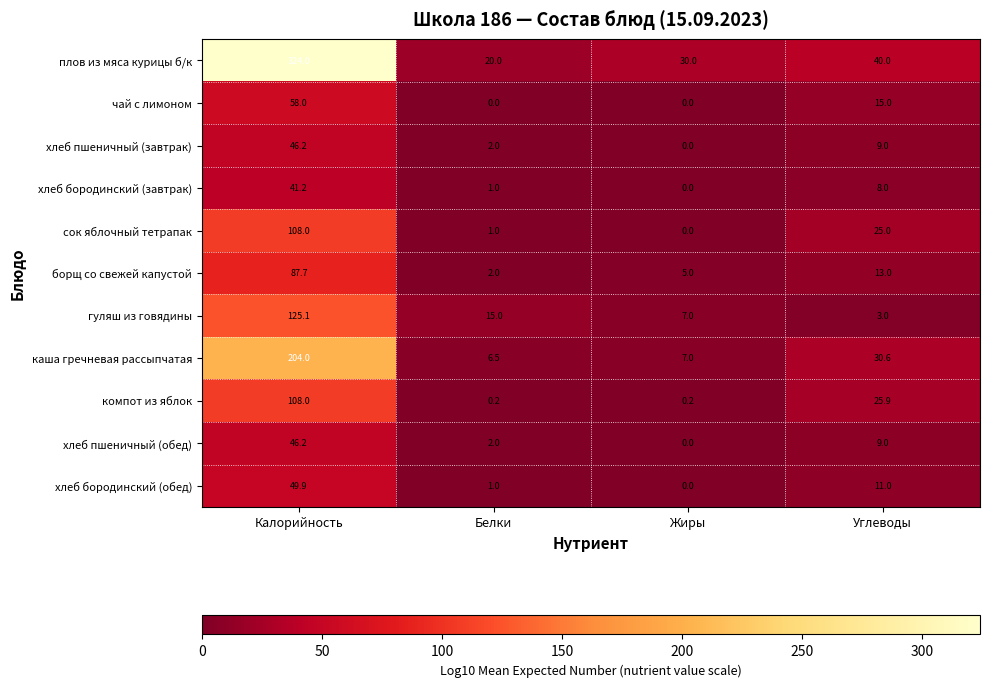

Count the number of data series in this chart.

11